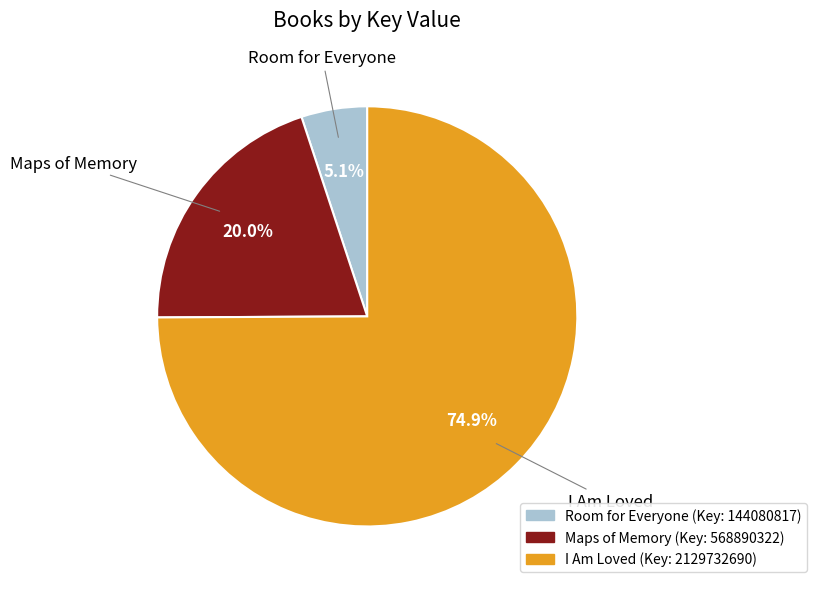

Is Maps of Memory the majority of the pie?

No